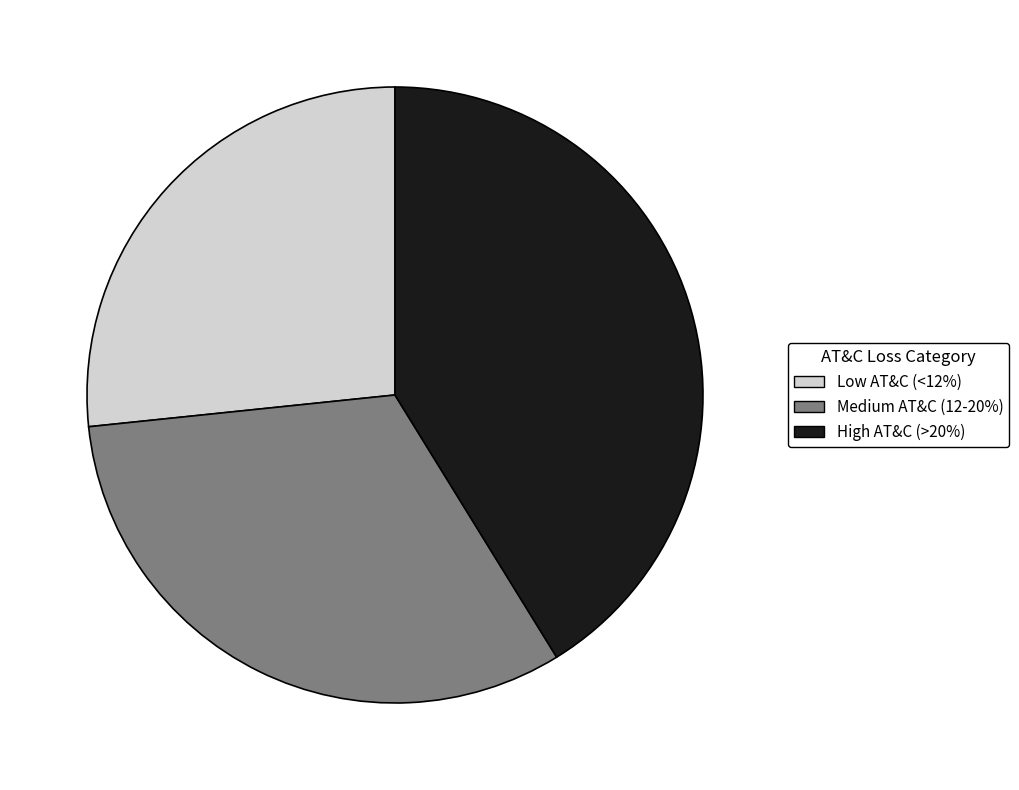

Is there a majority slice in this chart?

No